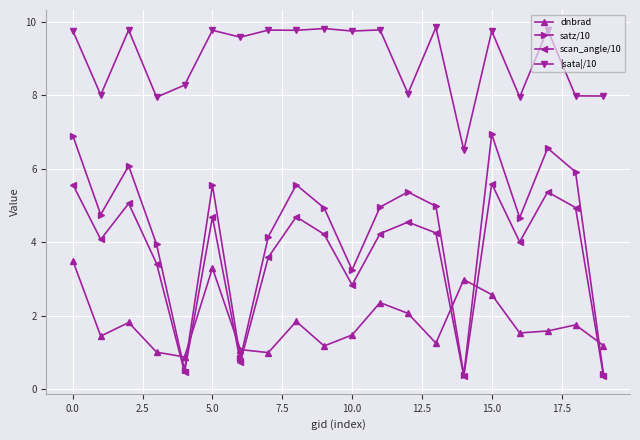

How many lines are shown in the chart?

4